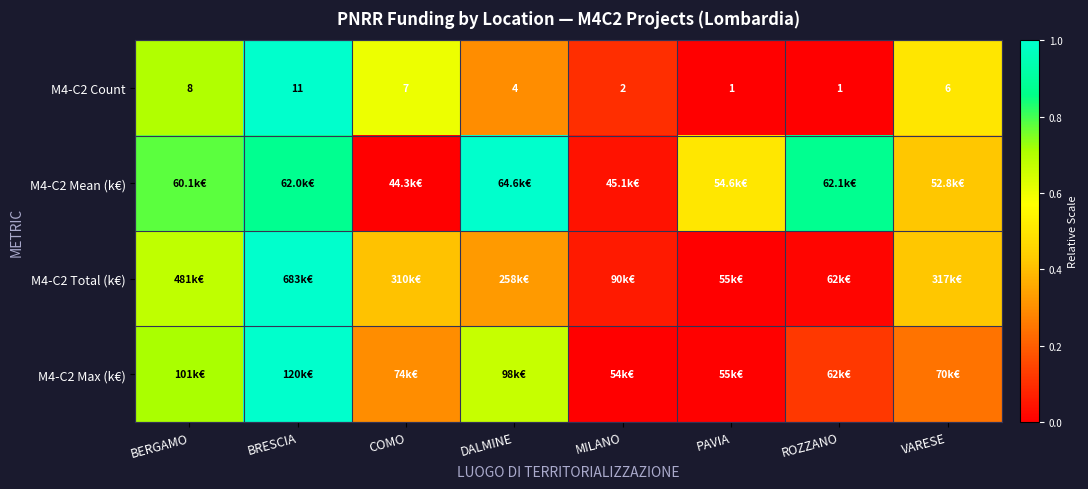

What is the difference between the highest and lowest values at VARESE?

0.3